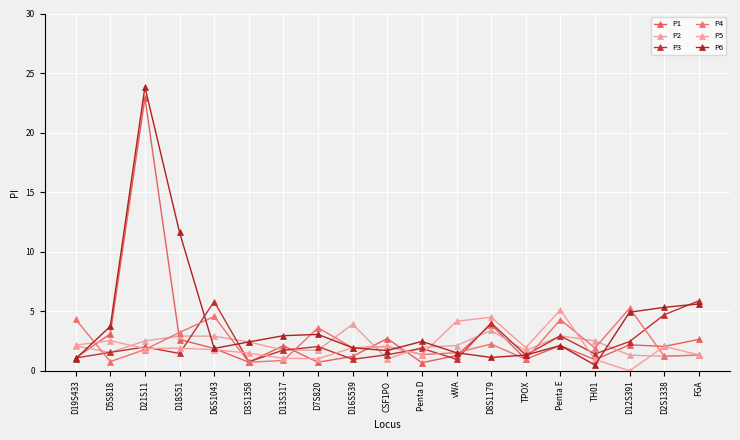

How many distinct data groups are displayed?

6